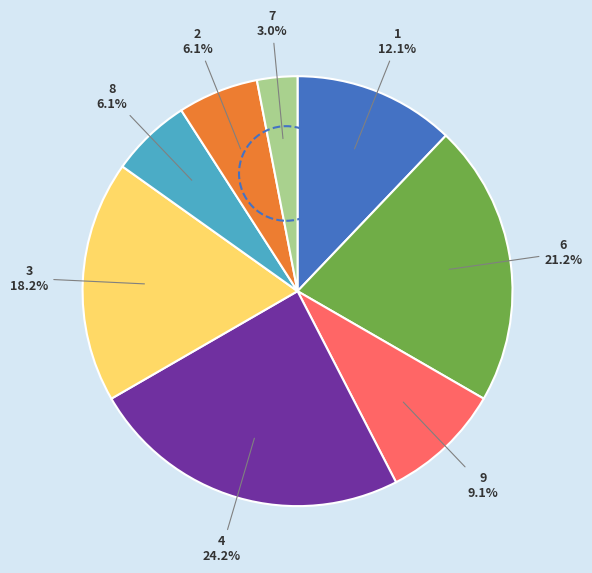

Does any single category account for the majority?

No